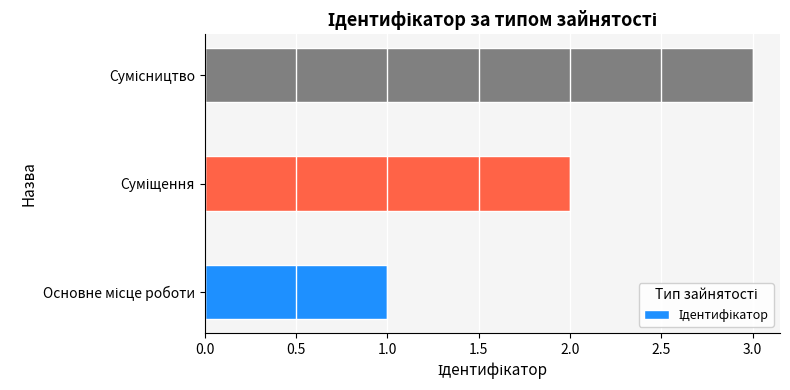

What is the maximum value shown in the chart?

3